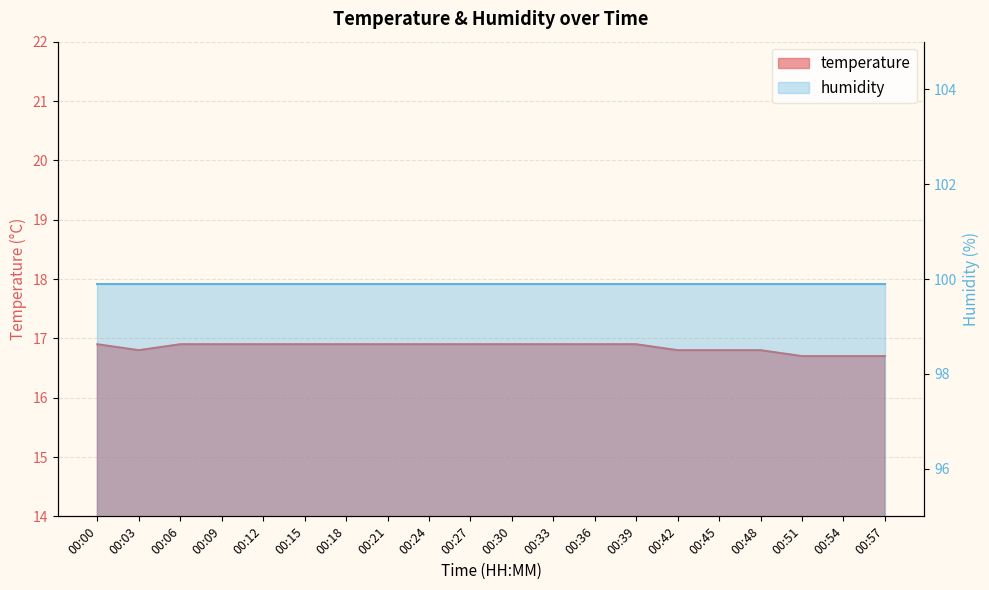

Count the number of categories in the chart.

20